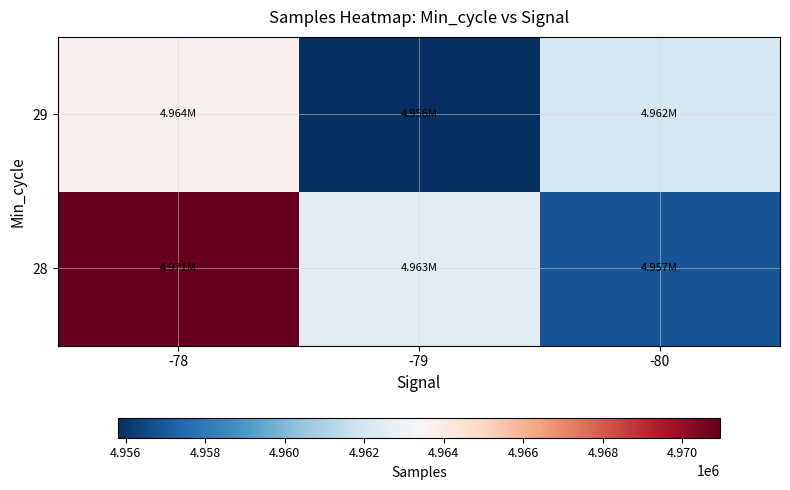

What is the maximum value shown in the chart?

4970931.1